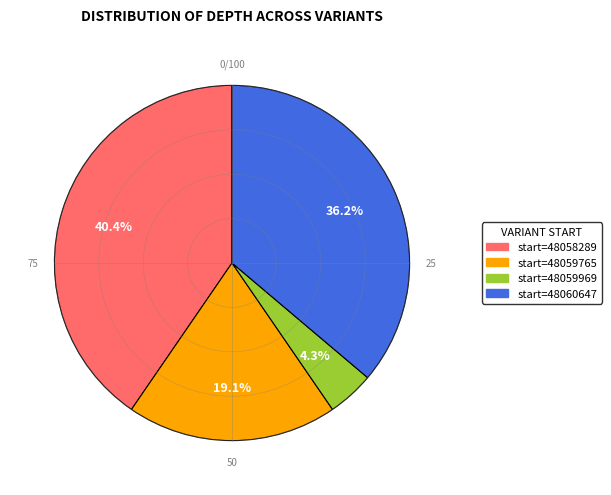

Is there a majority slice in this chart?

No